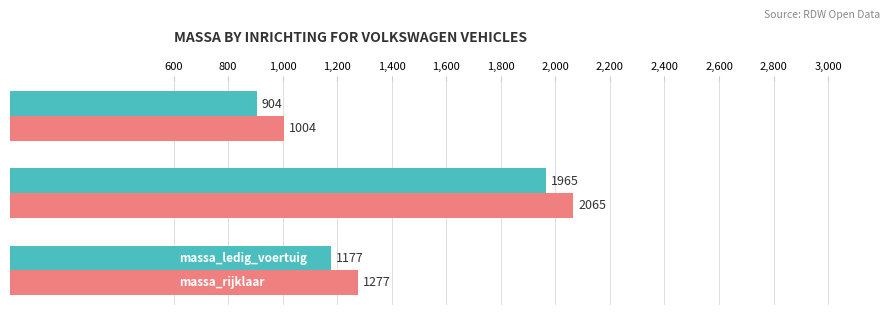

How many categories are shown in the chart?

3